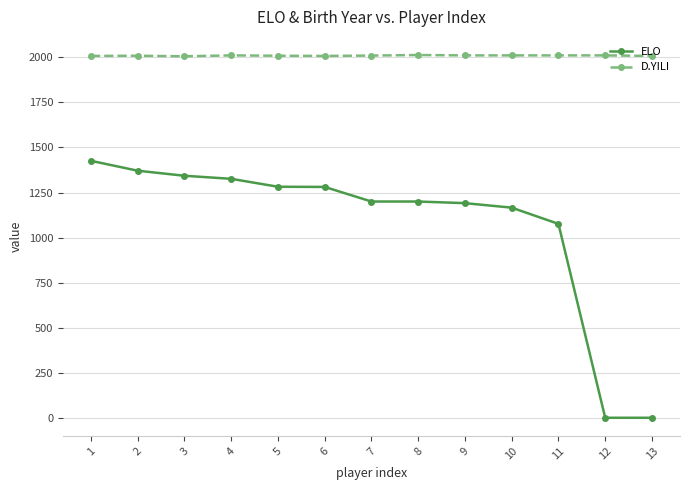

True or false: D.YILI has a value of 2673 at 12.

False